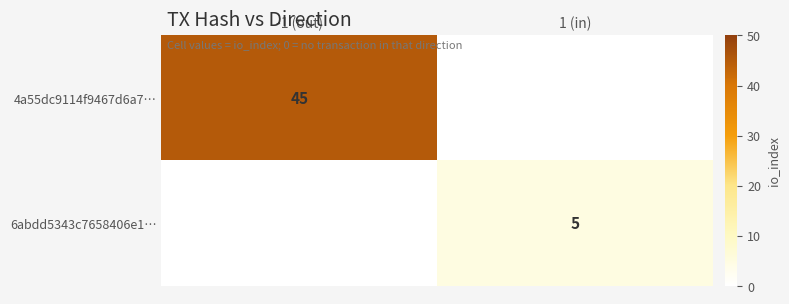

Is the value of 6abdd5343c7658406e1… at 1 (in) greater than the value of 4a55dc9114f9467d6a7… at -1 (out)?

No